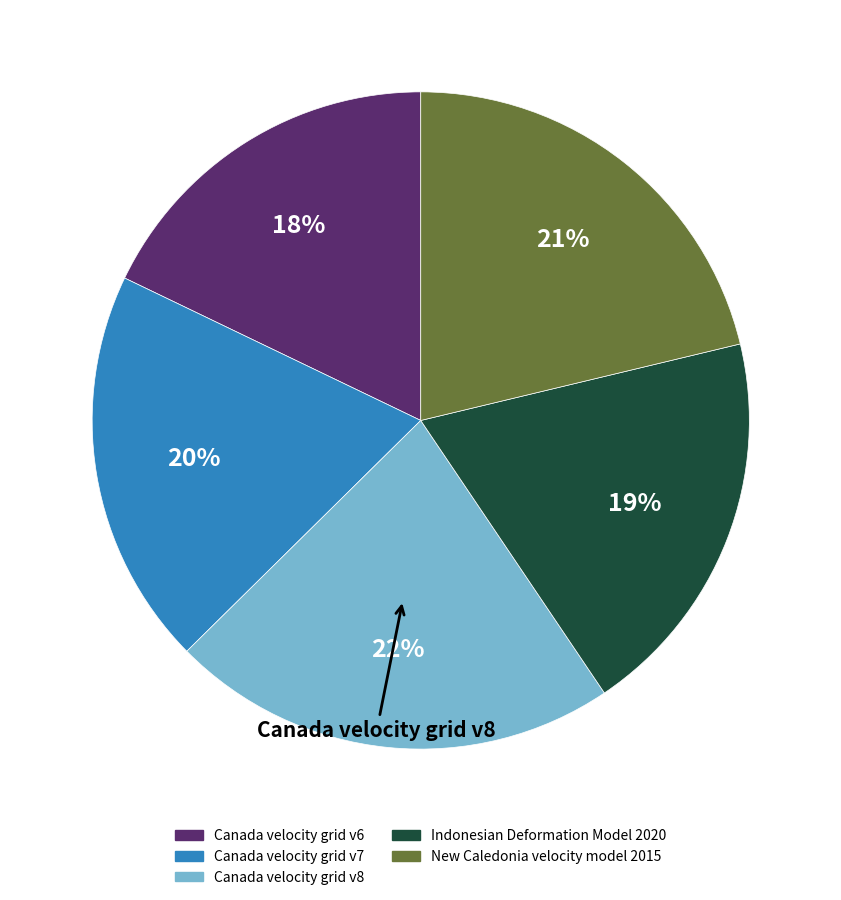

Is there a majority slice in this chart?

No